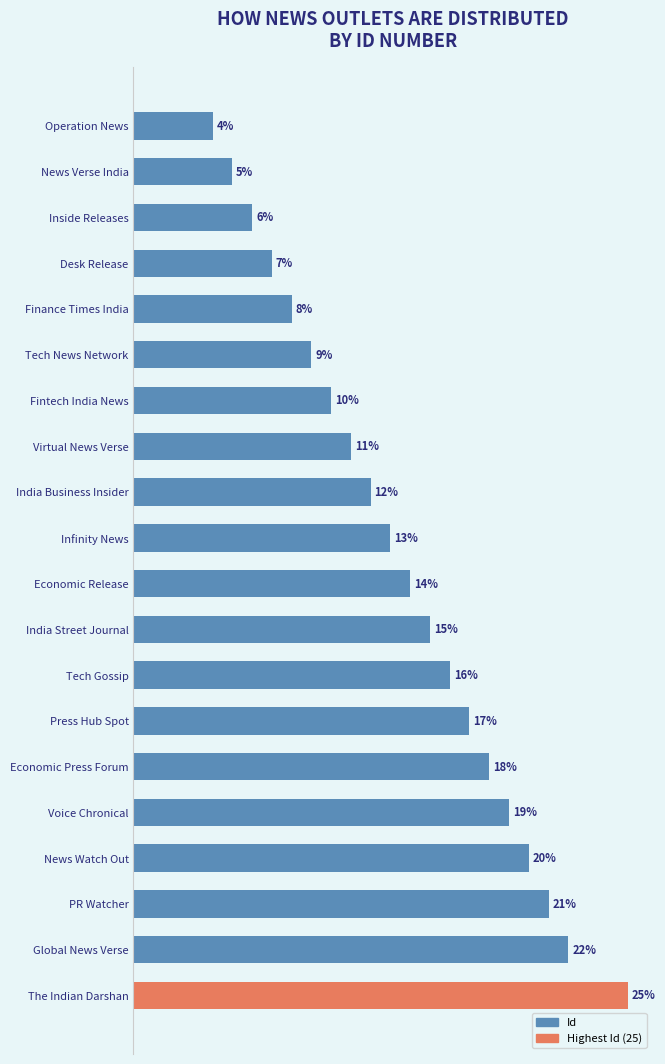

What is the label of the 8th bar from the top?

Virtual News Verse